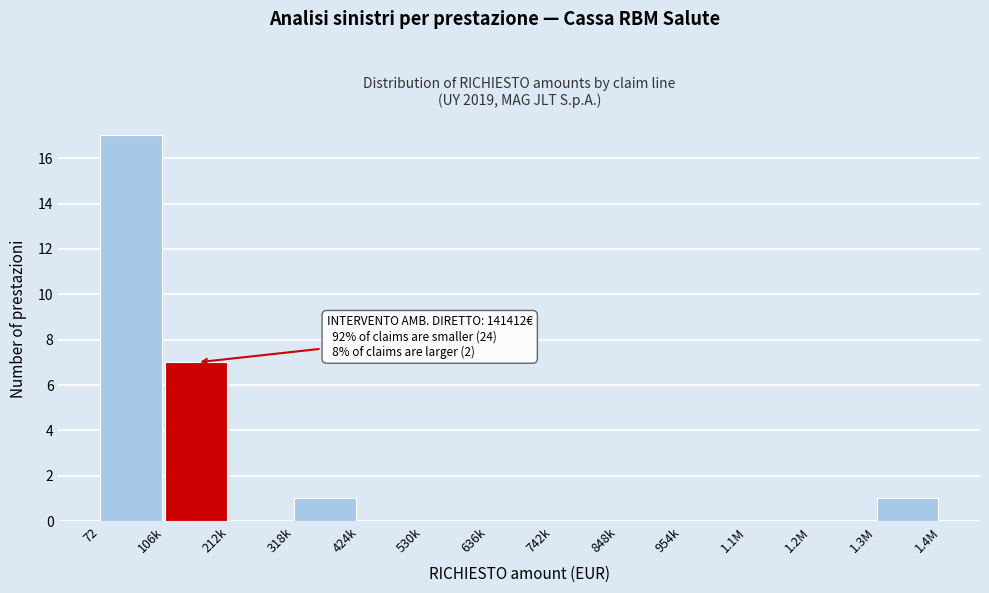

Reading left to right, list all the values displayed in this chart.

72=17	106k=7	212k=0	318k=1	424k=0	530k=0	636k=0	742k=0	848k=0	954k=0	1.1M=0	1.2M=0	1.3M=1